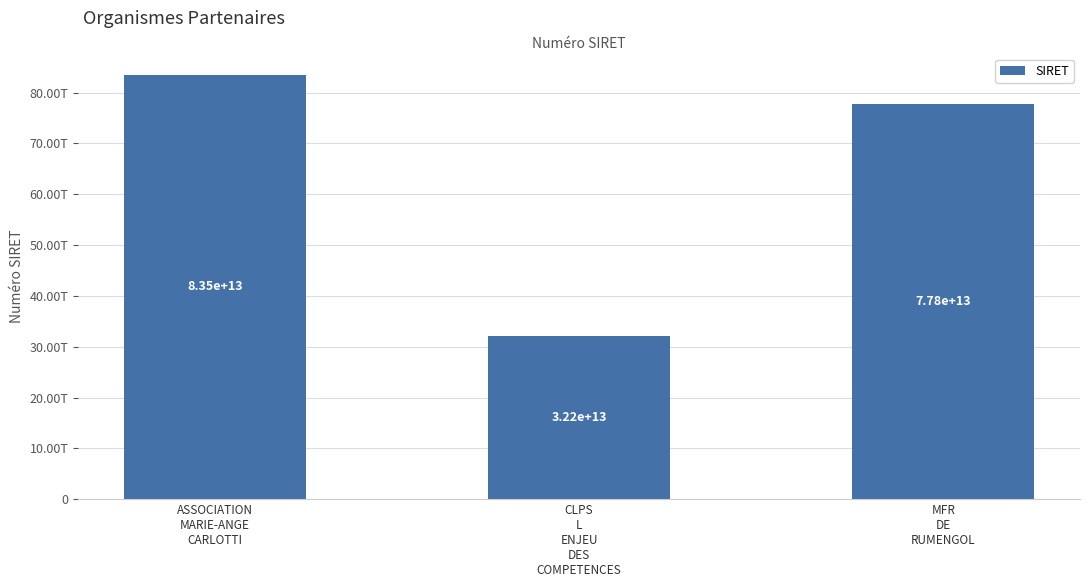

The value at ASSOCIATION
MARIE-ANGE
CARLOTTI is 83508624000016. True or false?

True